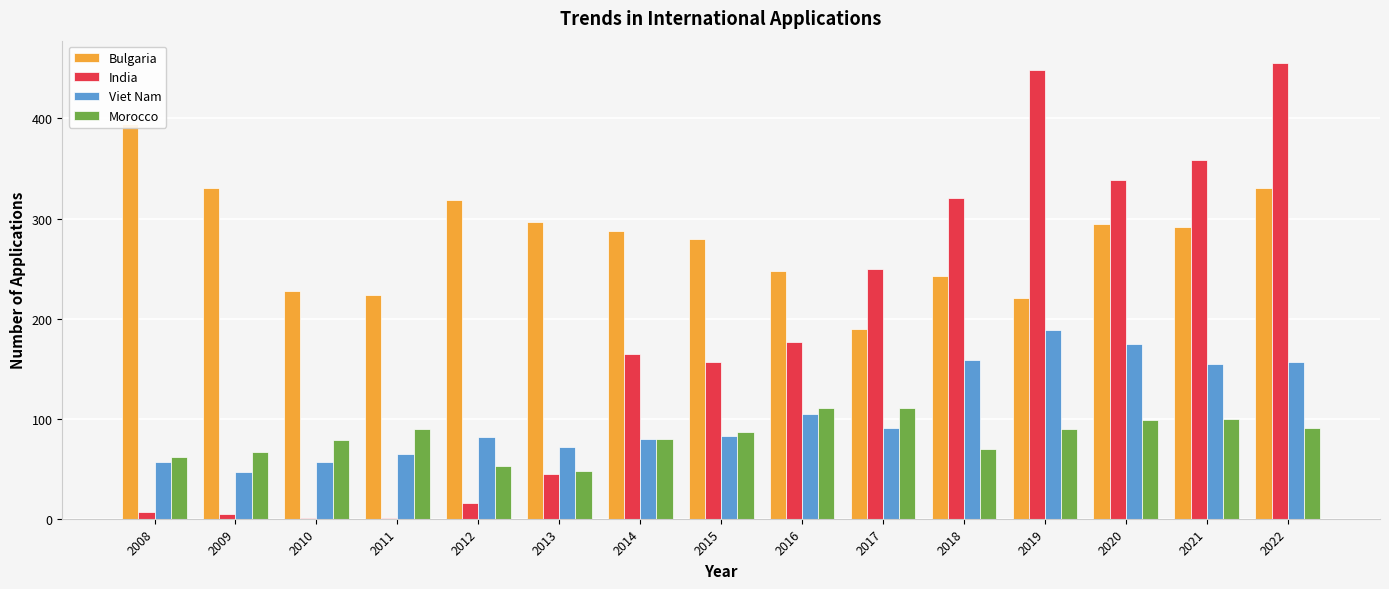

At 2017, list the series in order from smallest to largest.

Viet Nam, Morocco, Bulgaria, India